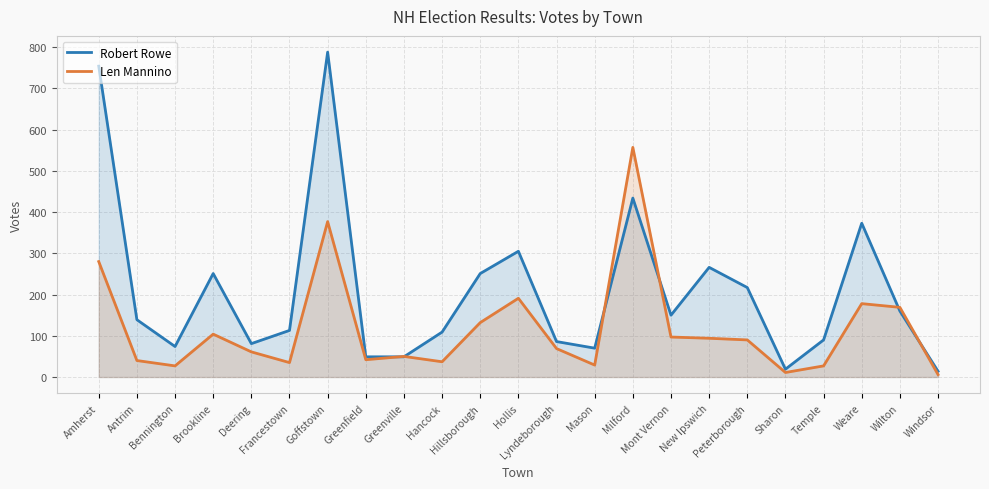

Where is the first local maximum for Len Mannino?

Brookline